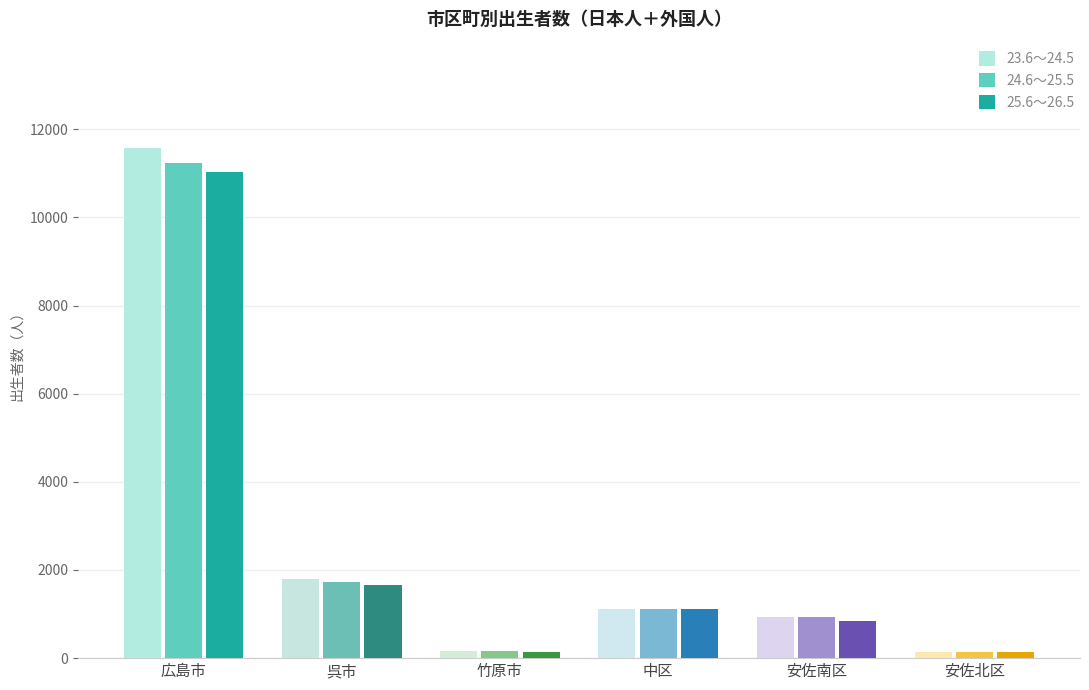

How many bars are there in total?

18